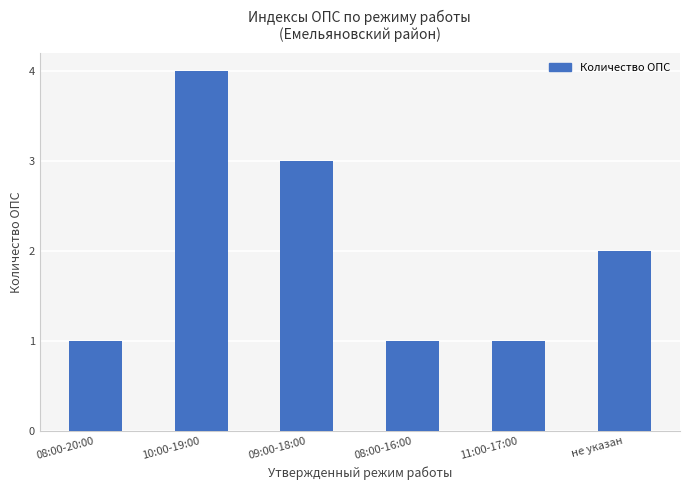

What value does the data have at 09:00-18:00?

3